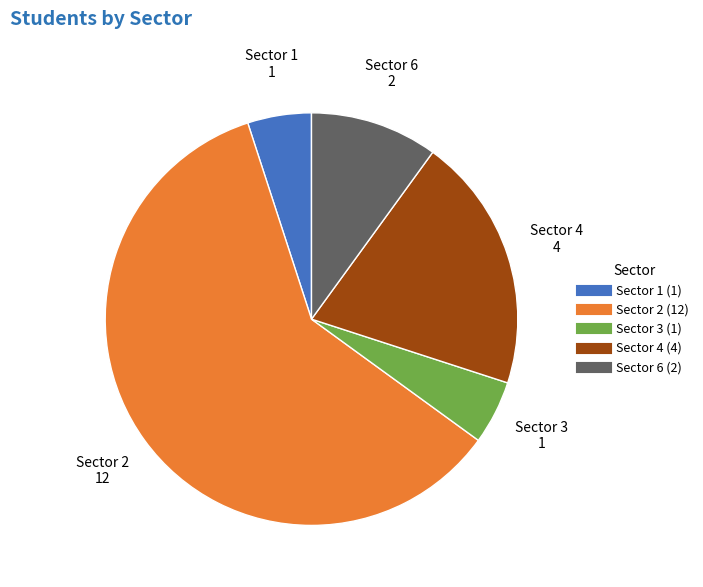

How many segments does this pie chart have?

5